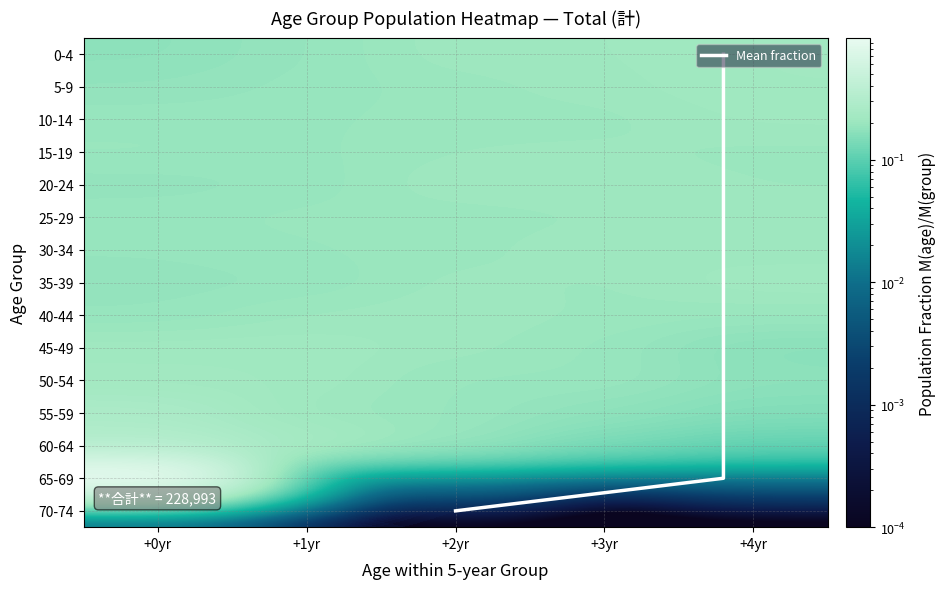

What is the sum of the 15-19 values at +1yr and +0yr?

0.4